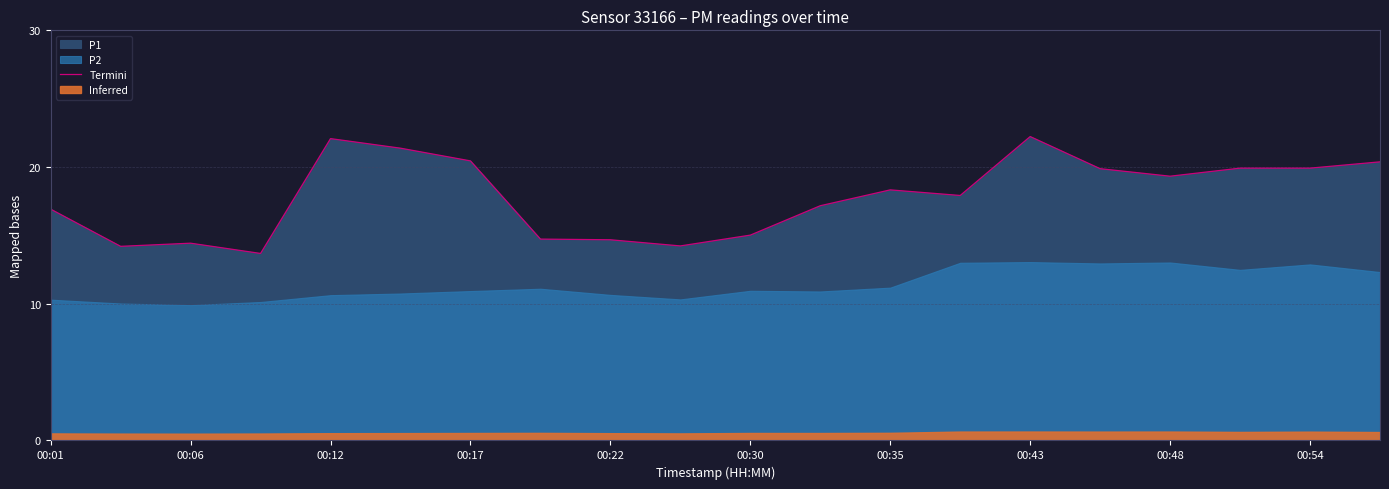

What is the lowest value of the Termini series?

13.7